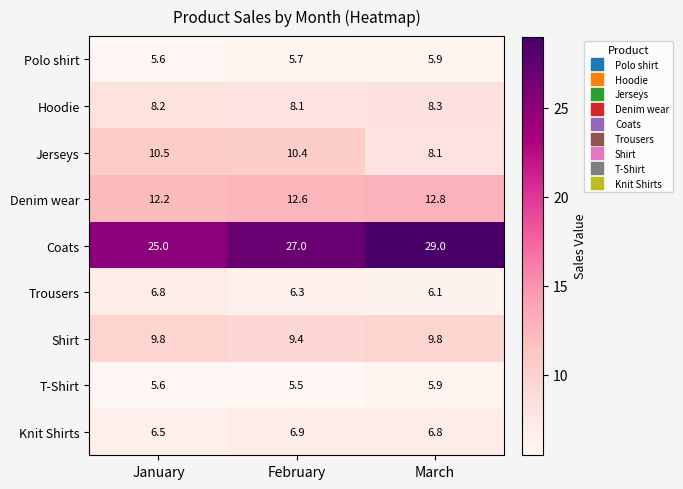

True or false: Hoodie has a value of 8.3 at March.

True